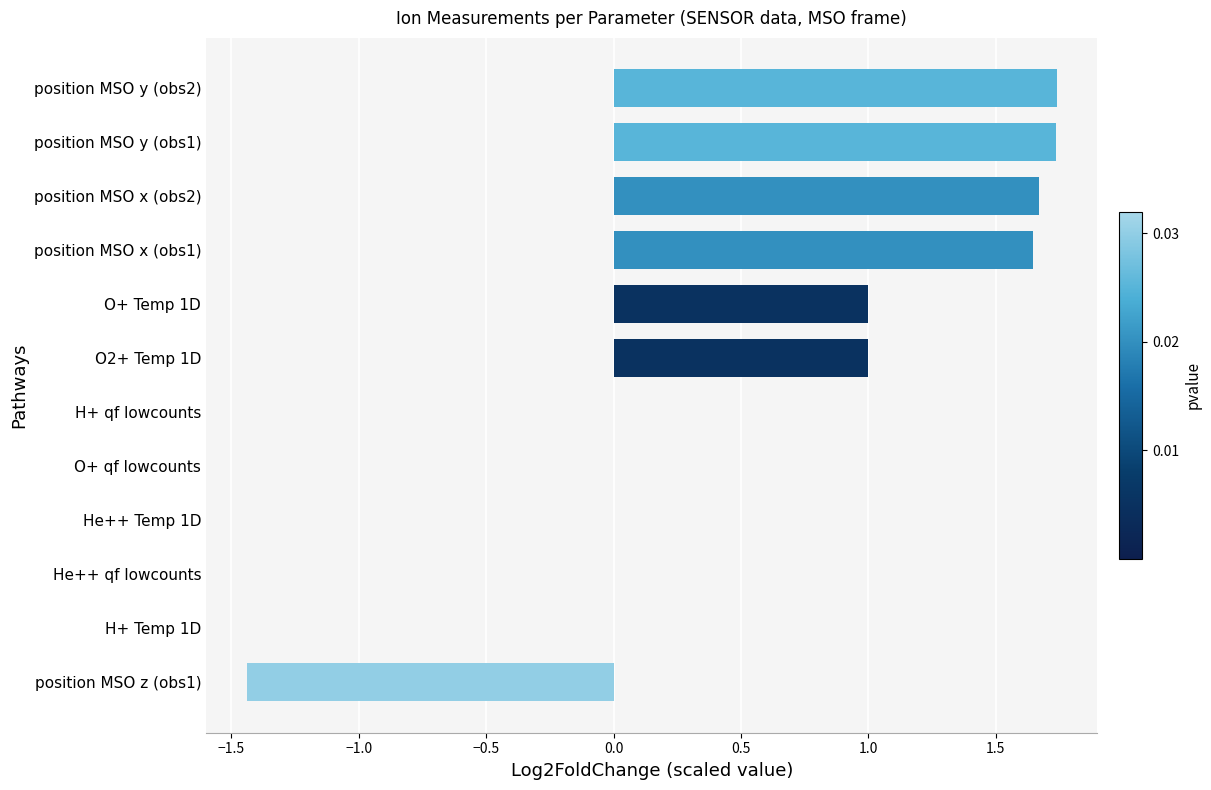

Between position MSO x (obs1) and H+ Temp 1D, which is larger?

position MSO x (obs1)